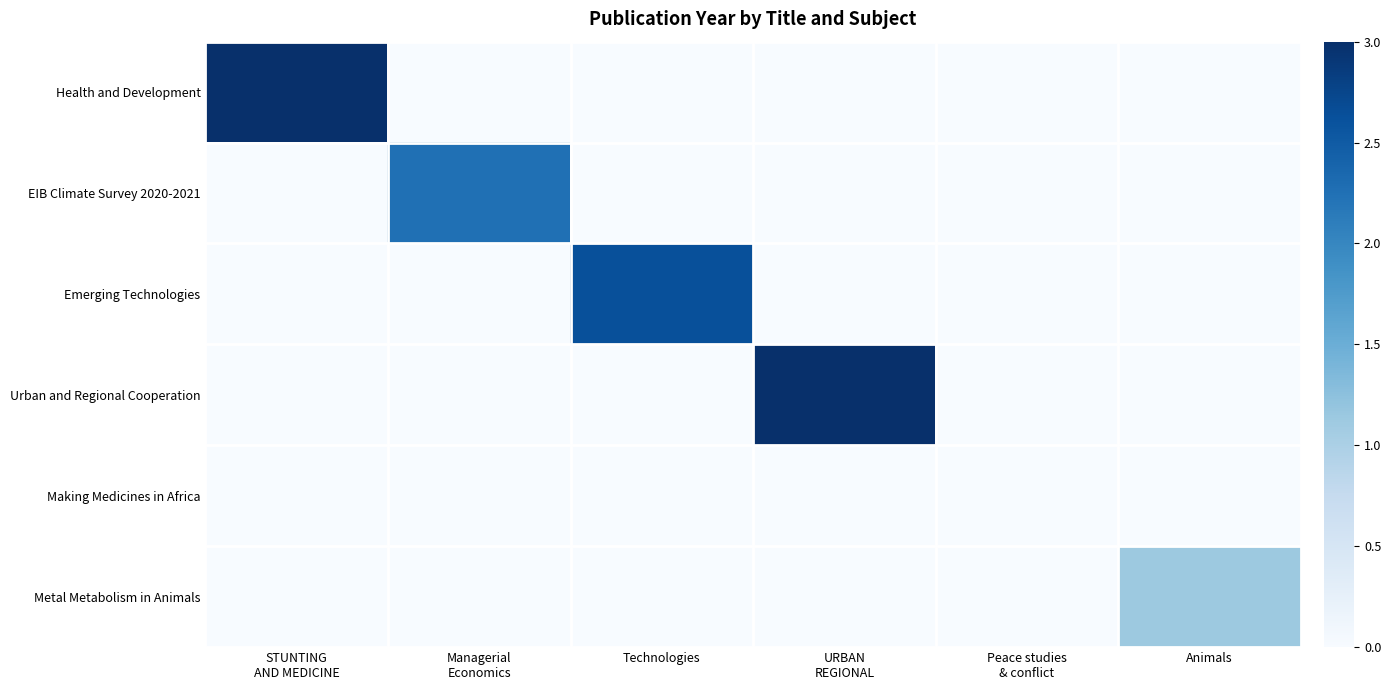

How many data points does each series have?

6